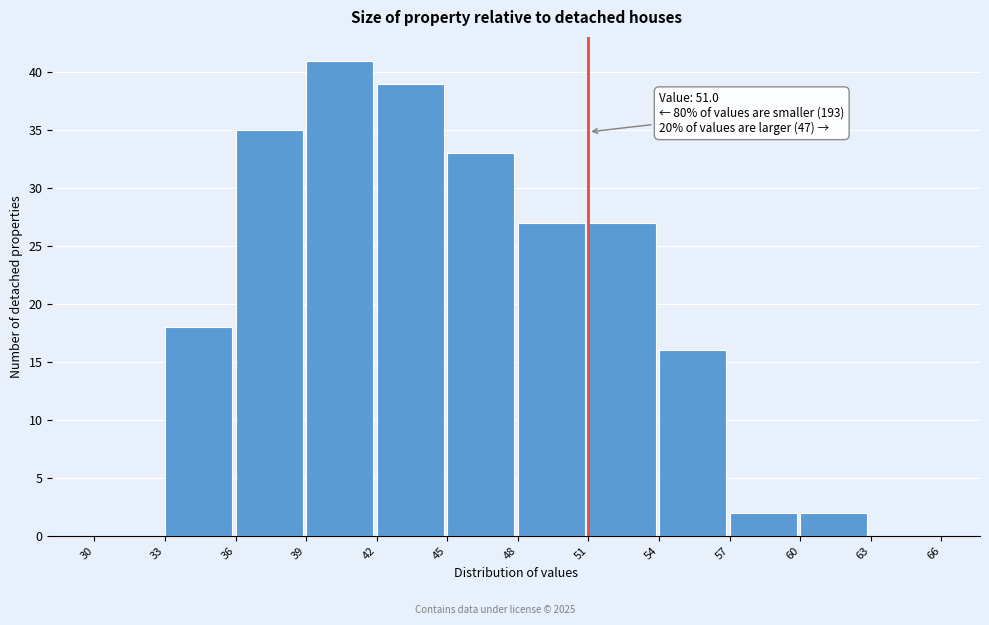

Over which range of the x-axis is the bar tallest?

39 to 42